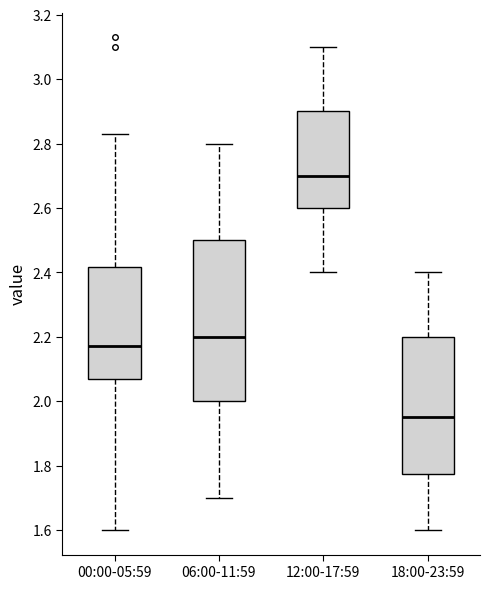

Where does the median line of the box for 18:00-23:59 sit on the y-axis? The values are not printed on the chart, so give them approximately, as read against the axis.

1.96